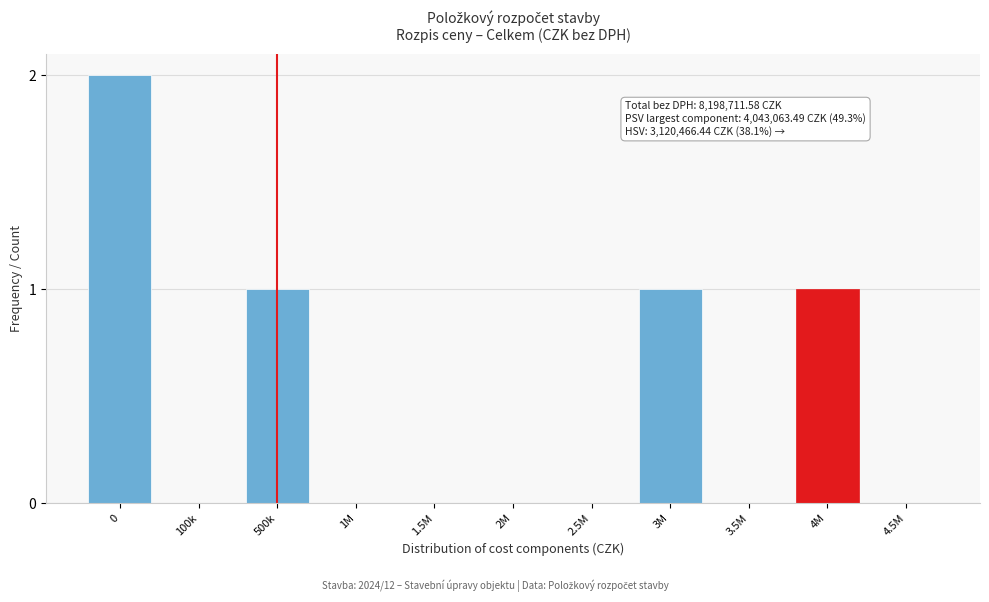

Reading left to right, extract all data points from this chart.

0=2	100k=0	500k=1	1M=0	1.5M=0	2M=0	2.5M=0	3M=1	3.5M=0	4M=1	4.5M=0